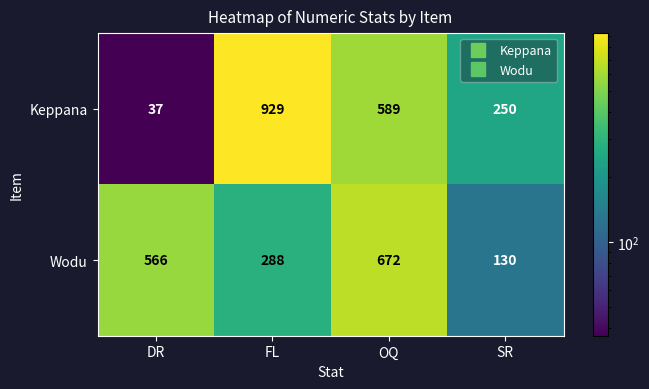

What is the total value across all series at FL?

1217